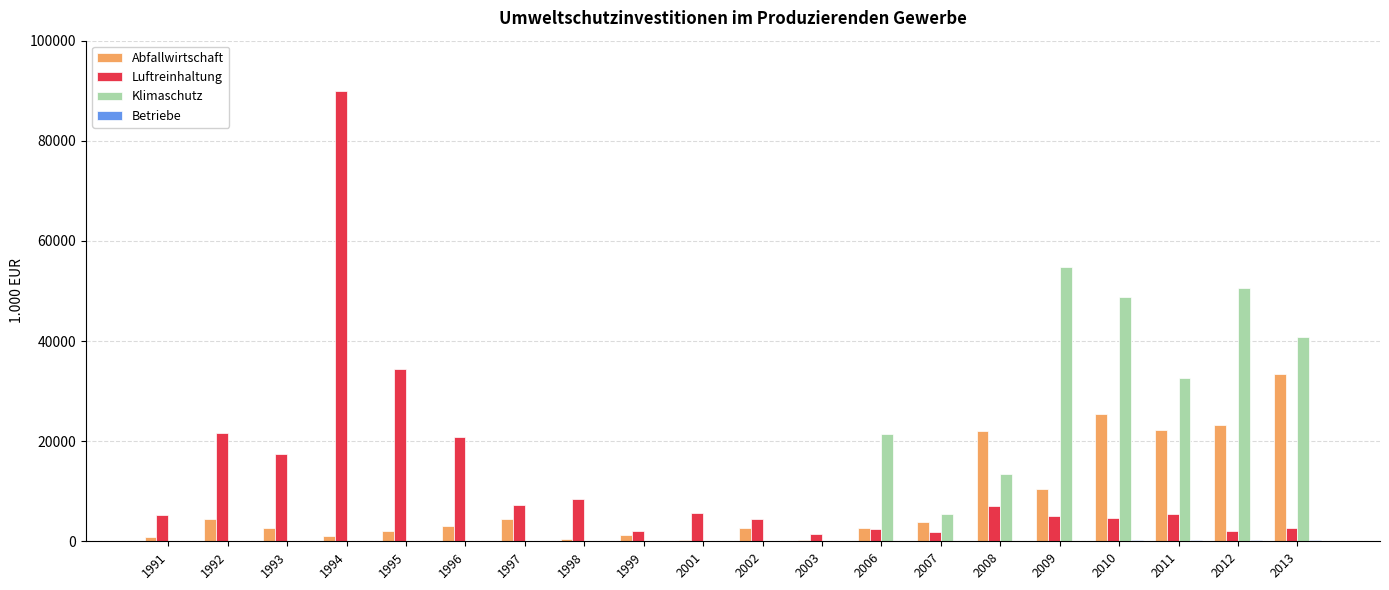

What is the average value of the Luftreinhaltung series?

12523